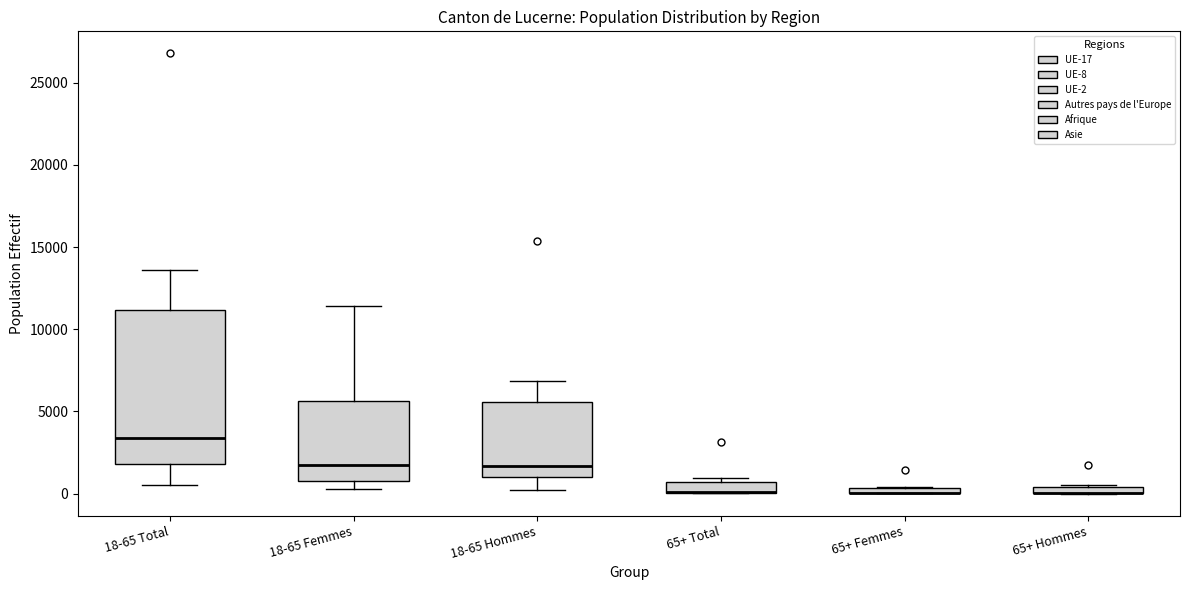

Comparing the boxes themselves (not the whiskers), which one is the tallest?

18-65 Total